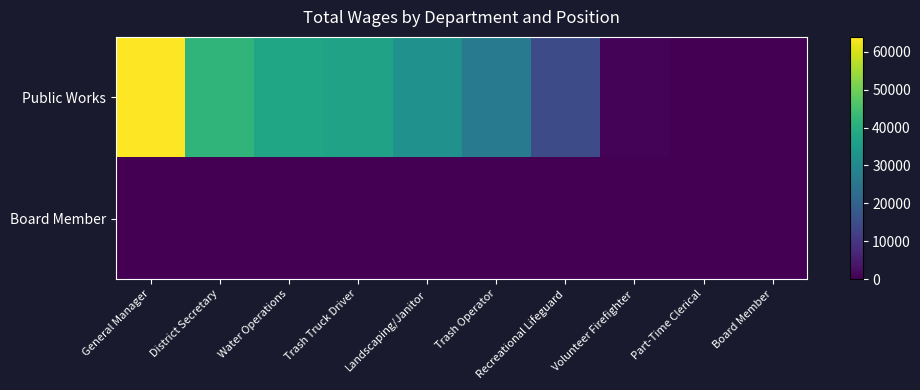

Reading left to right, list all the values displayed in this chart.

Public Works: General Manager=63941	District Secretary=41935	Water Operations=37663	Trash Truck Driver=36799	Landscaping/Janitor=32381	Trash Operator=26048	Recreational Lifeguard=14956	Volunteer Firefighter=645	Part-Time Clerical=60	Board Member=0
Board Member: General Manager=0	District Secretary=0	Water Operations=0	Trash Truck Driver=0	Landscaping/Janitor=0	Trash Operator=0	Recreational Lifeguard=0	Volunteer Firefighter=0	Part-Time Clerical=0	Board Member=0